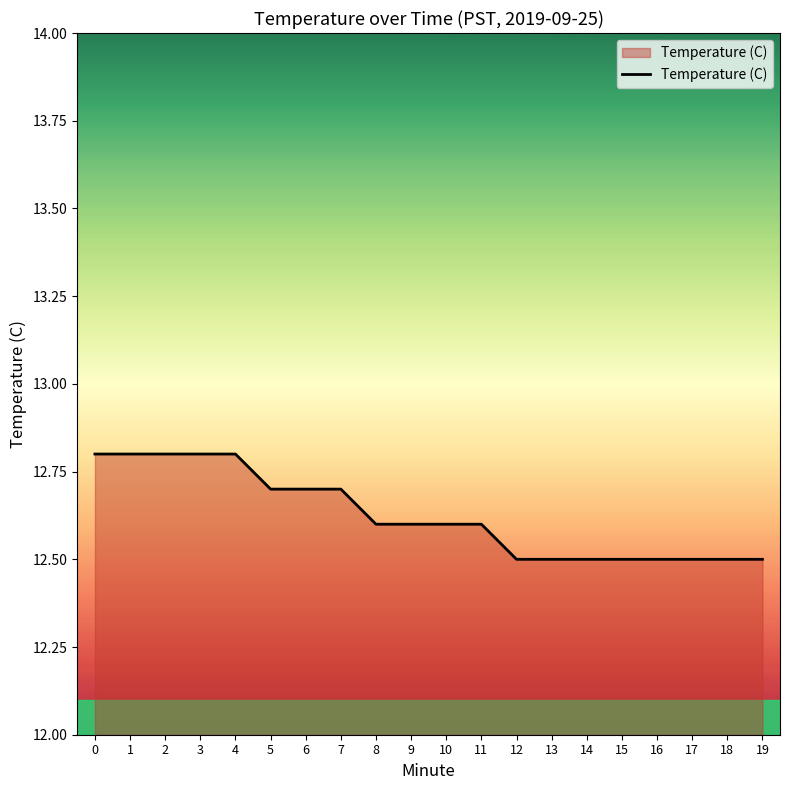

Between 3 and 9, which is larger?

3